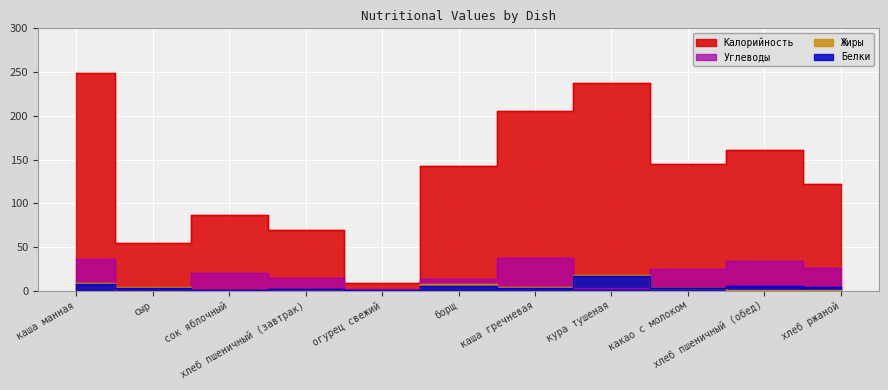

At which label is Белки closest to 8?

каша манная